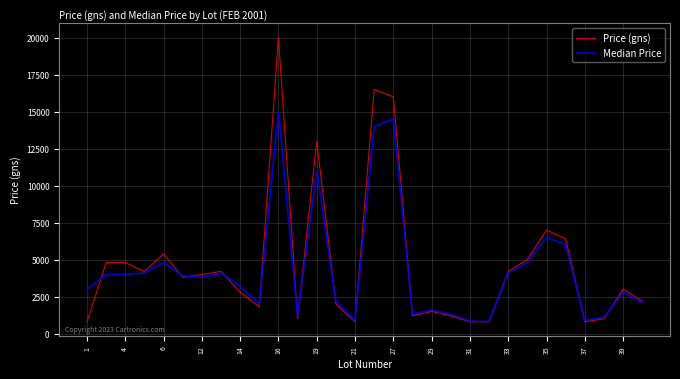

List the series in order of their peak value, highest first.

Price (gns), Median Price